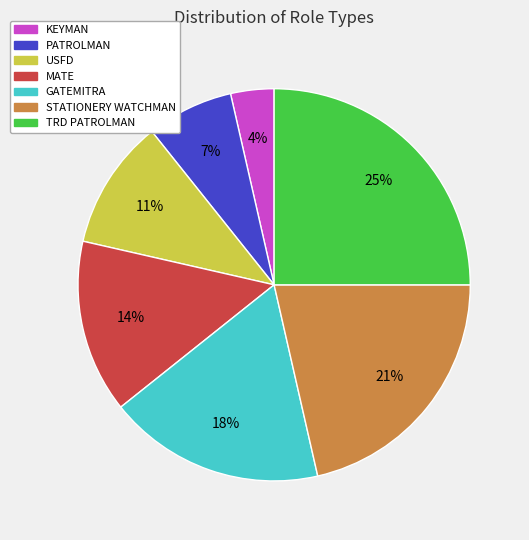

To the nearest percent, what is the difference between the largest and smallest slice percentages?

21%